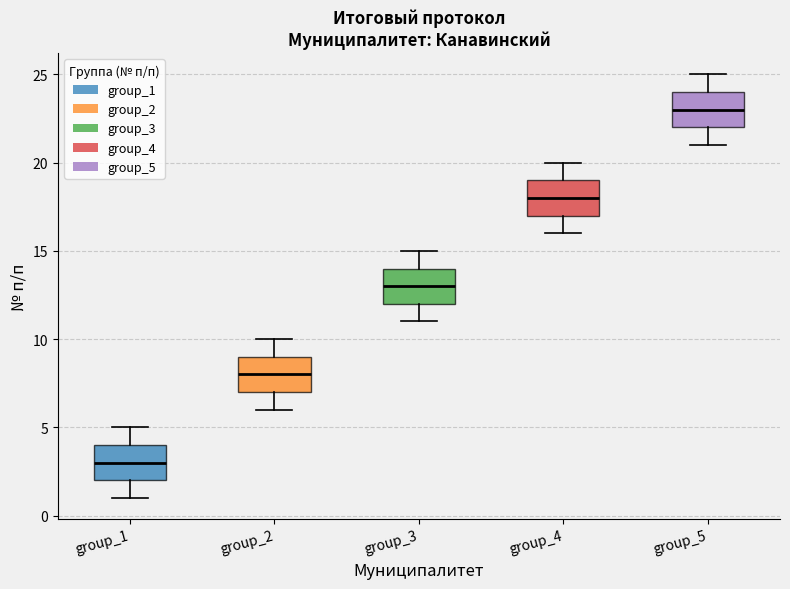

Where is the lower edge of the box for group_2 on the y-axis? The values are not printed on the chart, so give them approximately, as read against the axis.

7